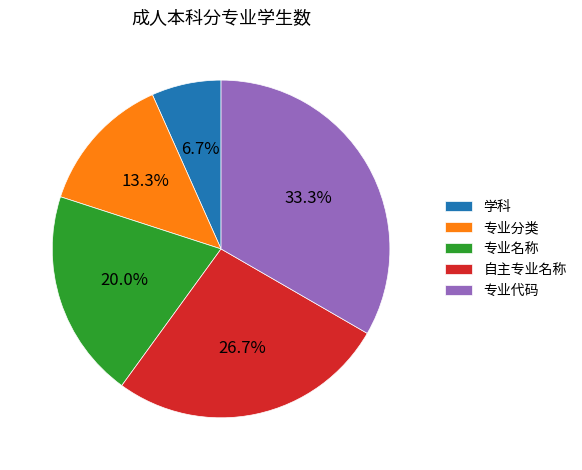

What is the ratio of the value at 专业代码 to the value at 学科?

5.0